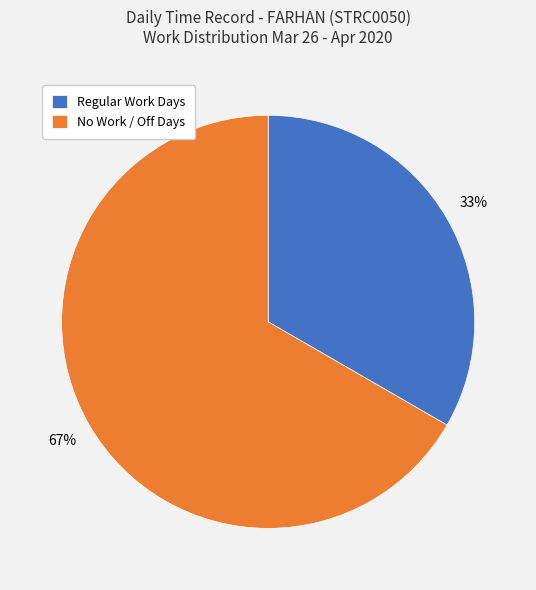

Is the sum of Regular Work Days and No Work / Off Days greater than half?

Yes